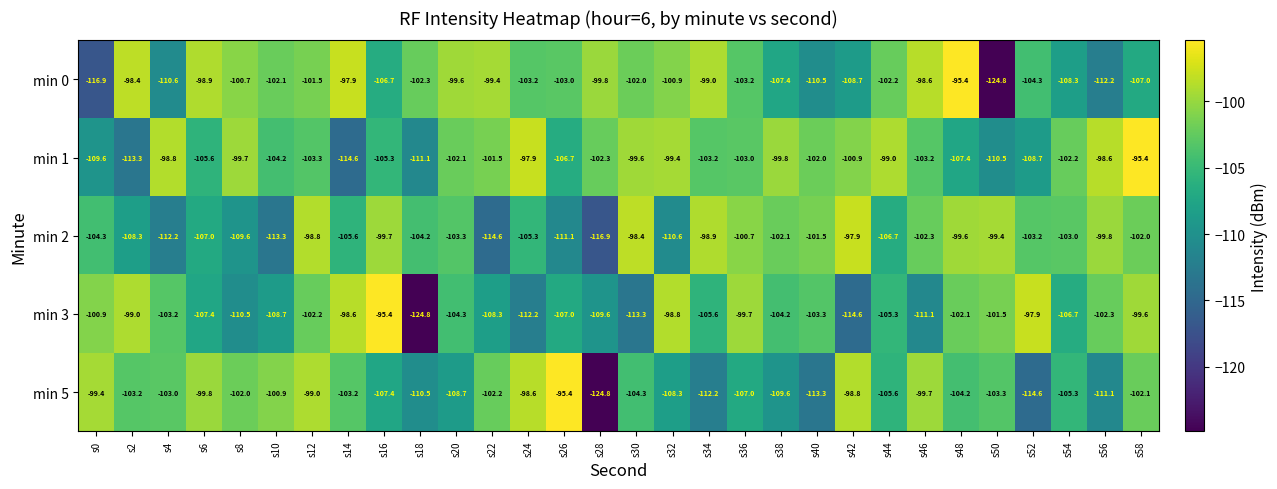

The value of min 5 at s58 is -102.1. True or false?

True